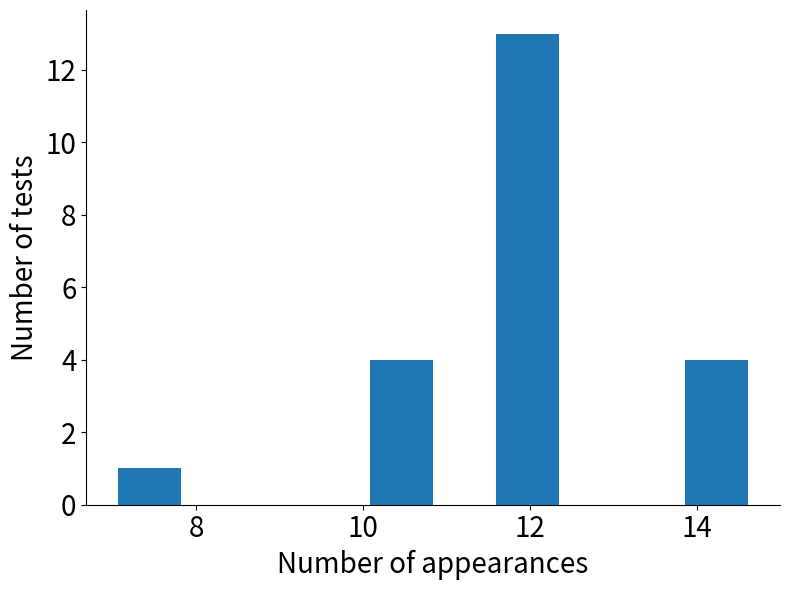

Read against the x-axis, roughly where is the centre of the tallest bar?

12.0